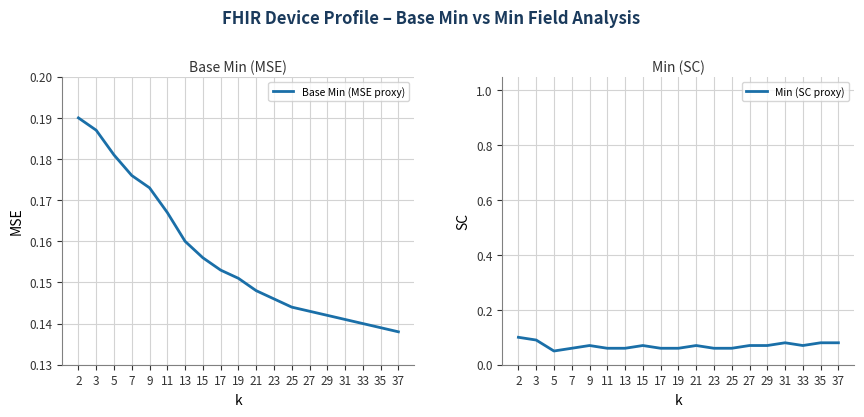

True or false: Min (SC proxy) and Base Min (MSE proxy) intersect in this chart.

False